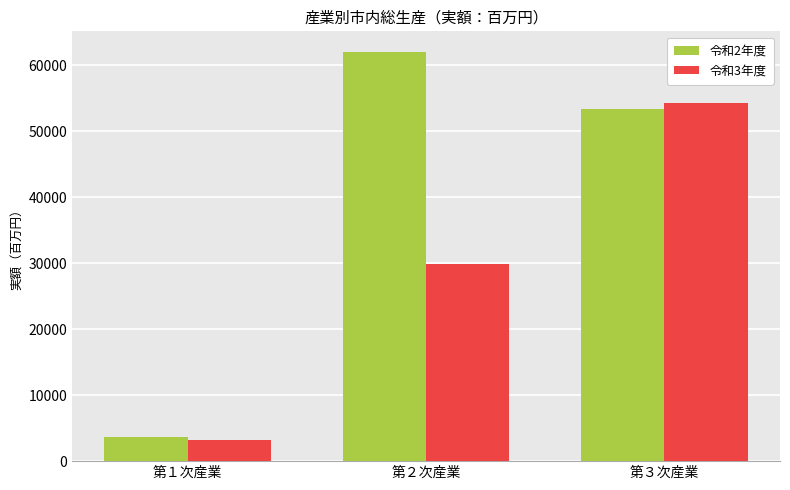

Where is 令和3年度 nearest to the value 28764?

第２次産業